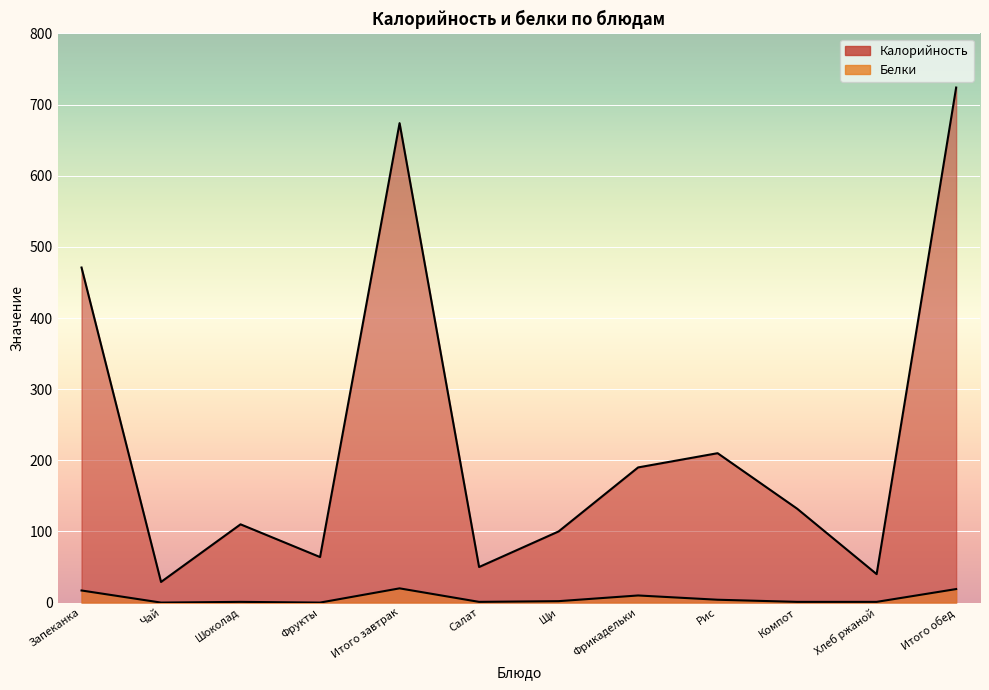

True or false: Белки and Калорийность intersect in this chart.

False